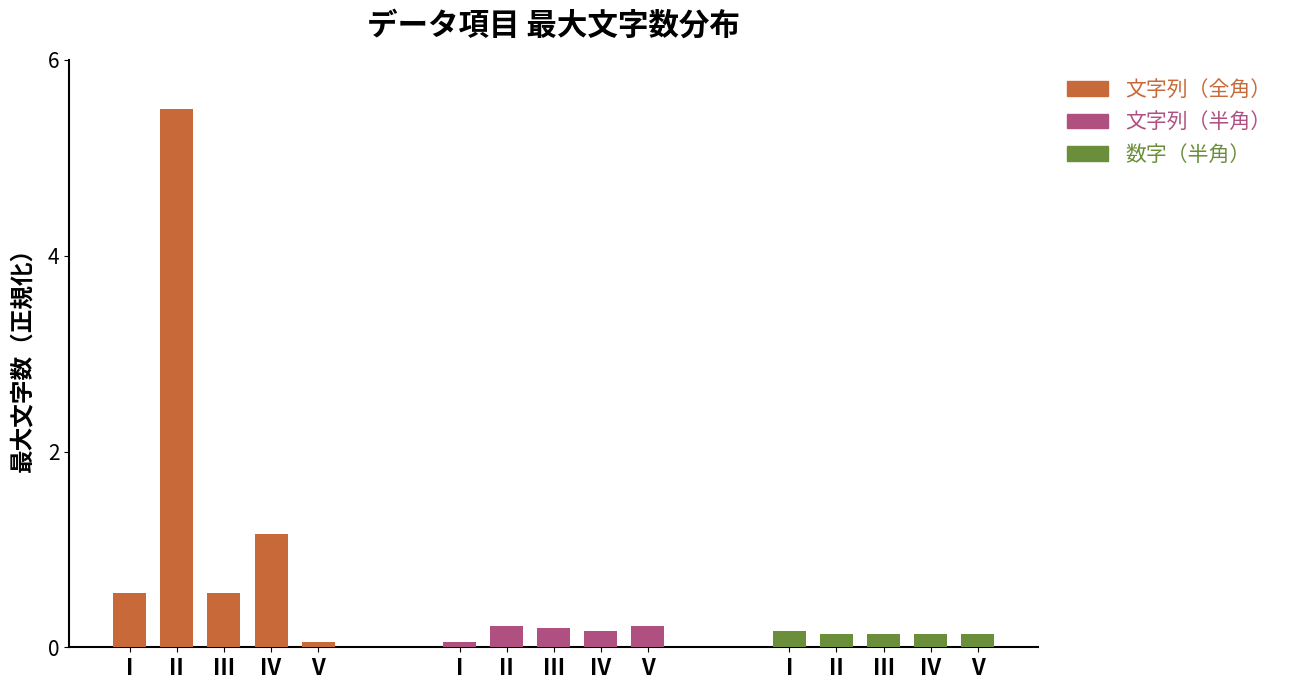

Which label corresponds to the largest value in the chart?

II